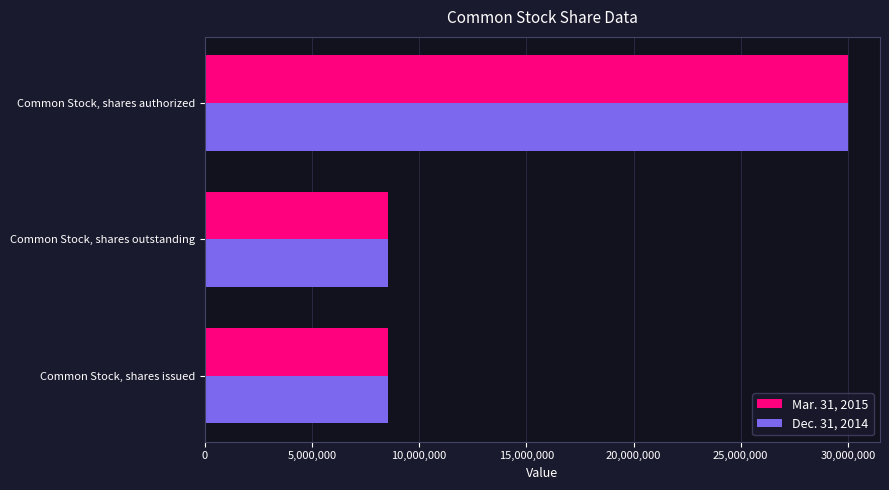

Is it true that Mar. 31, 2015 equals 8564675 at Common Stock, shares issued?

True